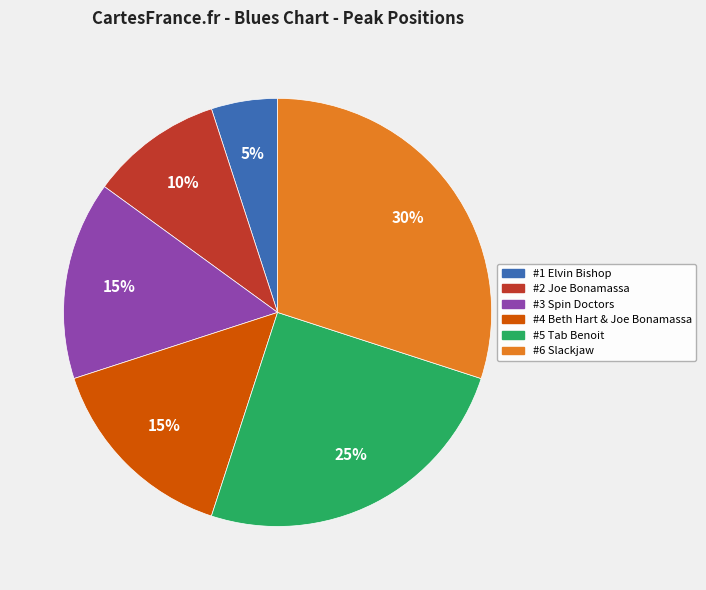

Is there a majority slice in this chart?

No